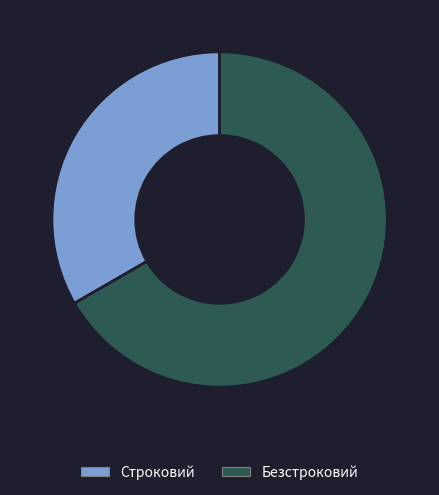

Count the number of slices in the pie.

2